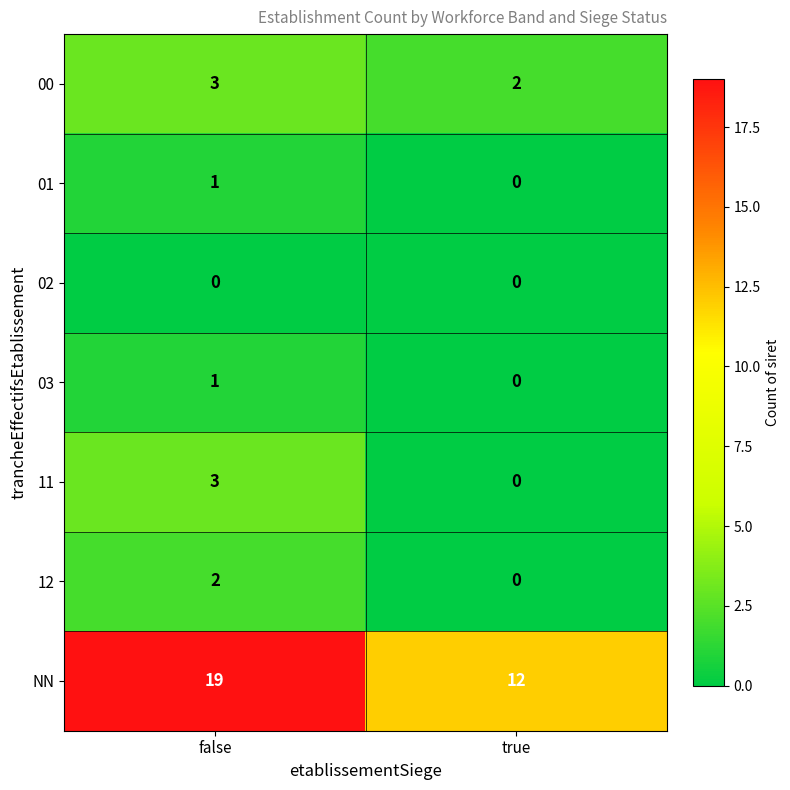

What is the difference between the maximum and minimum values in the NN series?

7